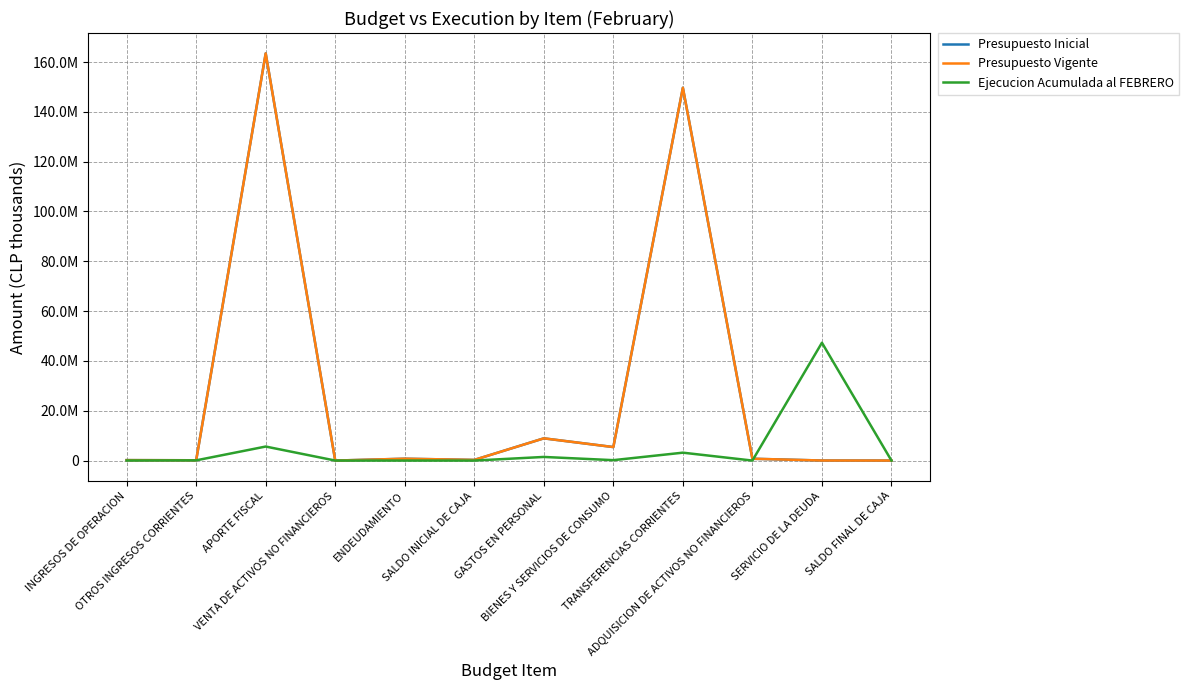

Does the chart display data point markers on the line(s)?

No